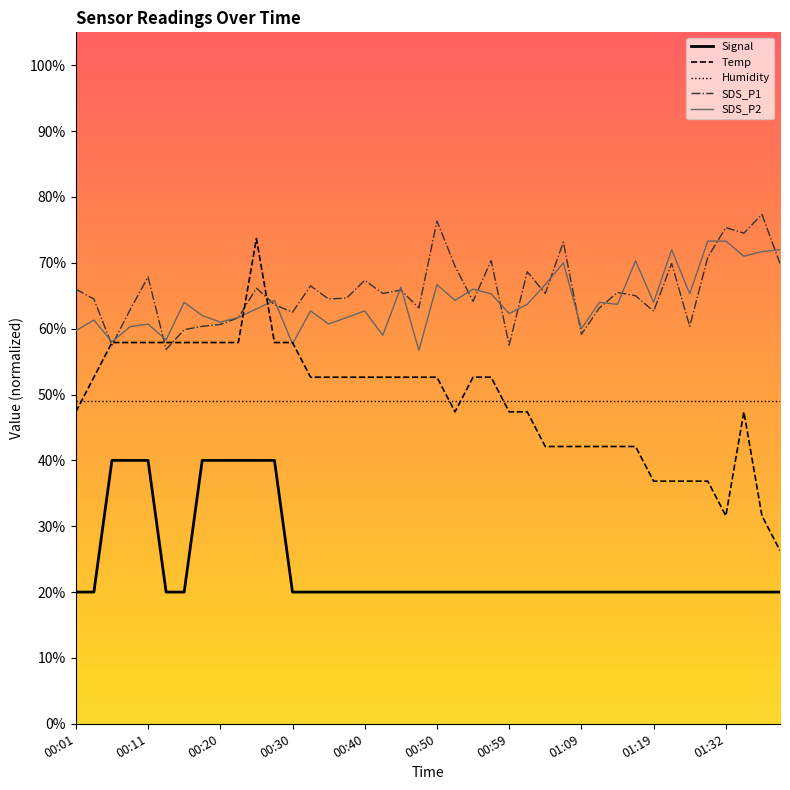

What is the average value of the SDS_P2 series?

64.2